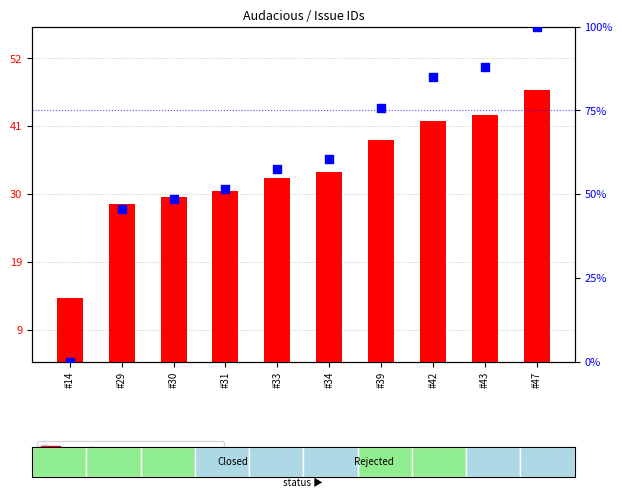

At how many categories does at least one series exceed 81?

3